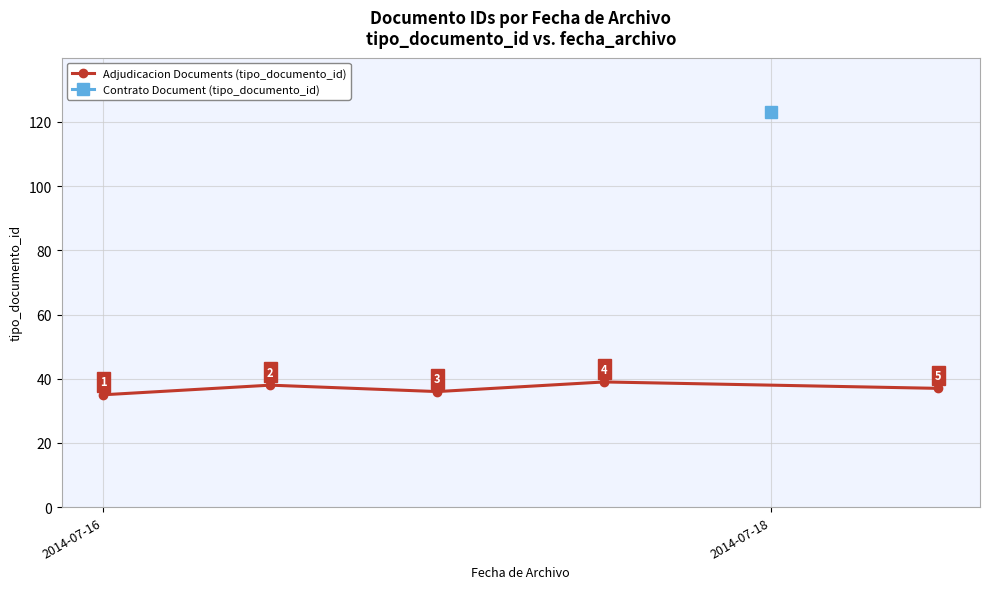

In Adjudicacion Documents (tipo_documento_id), how many points are higher than both neighbors (excluding endpoints)?

2